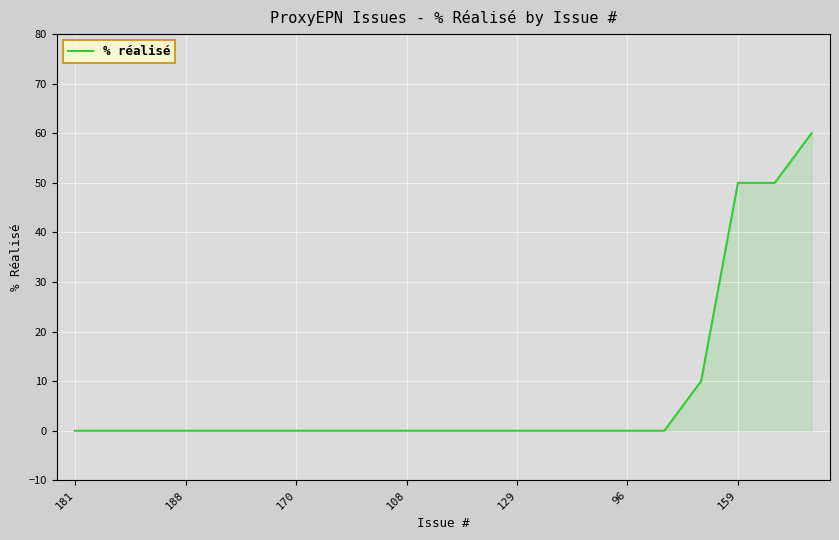

How many lines are shown in the chart?

1